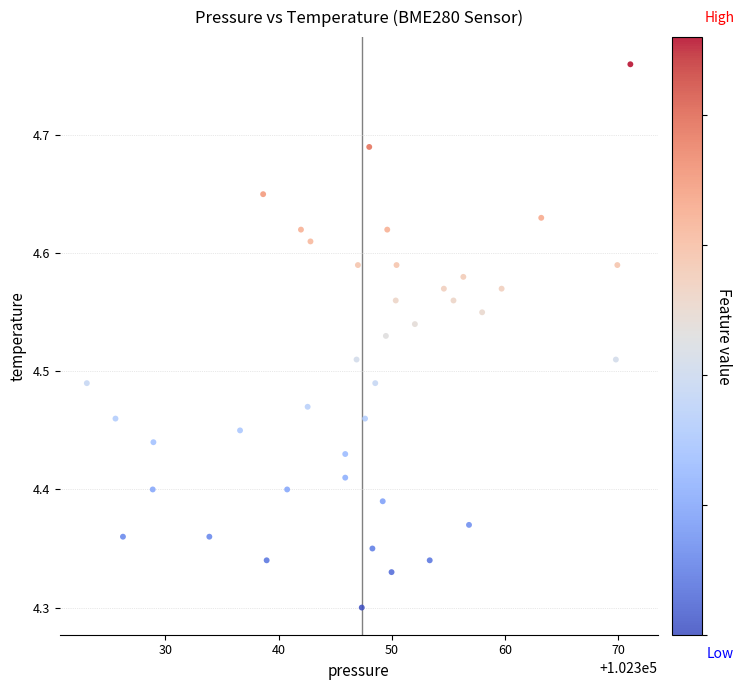

What is the range of Y values (max minus min)?

0.5